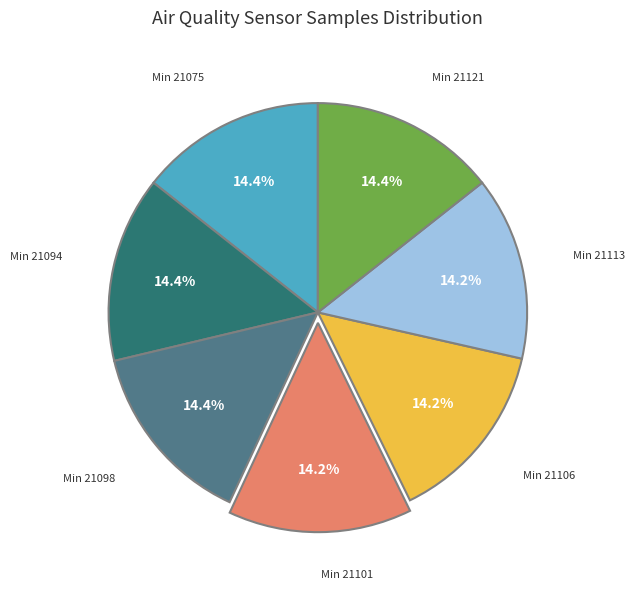

Is there any slice that represents more than half of the pie?

No